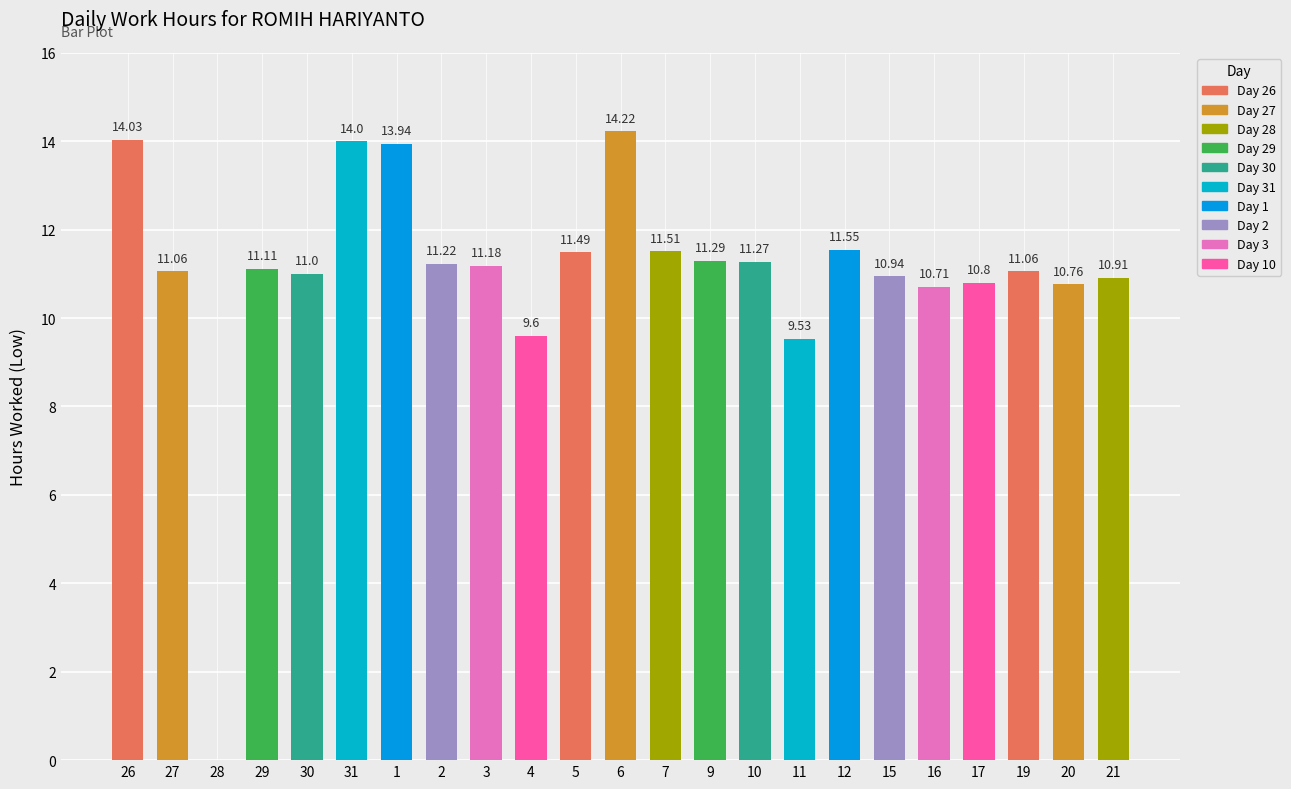

What is the sum of all values?

253.2